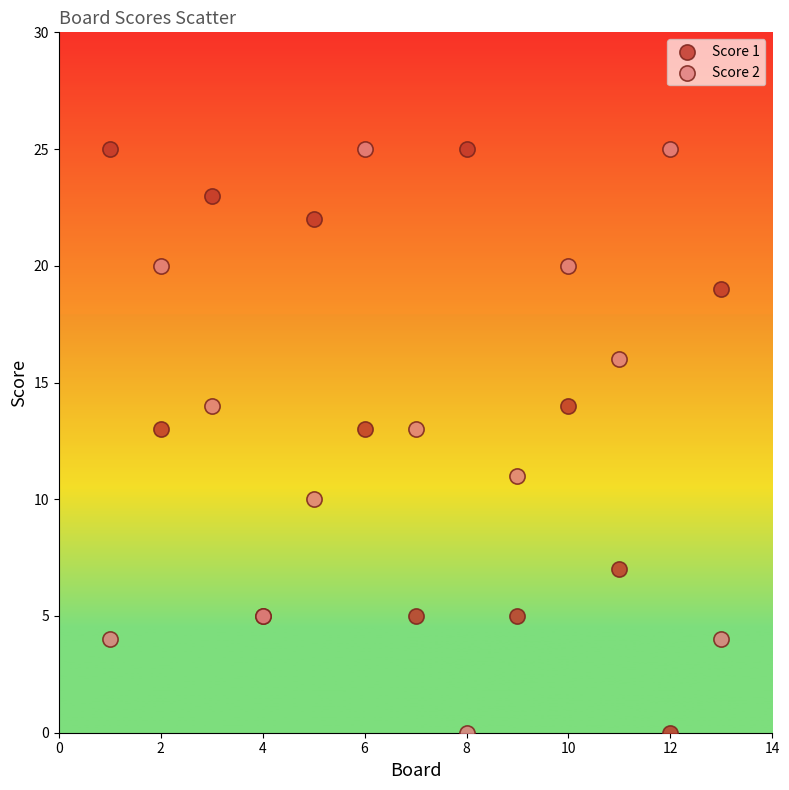

What is the X range (max minus min) for the scatter plot?

12